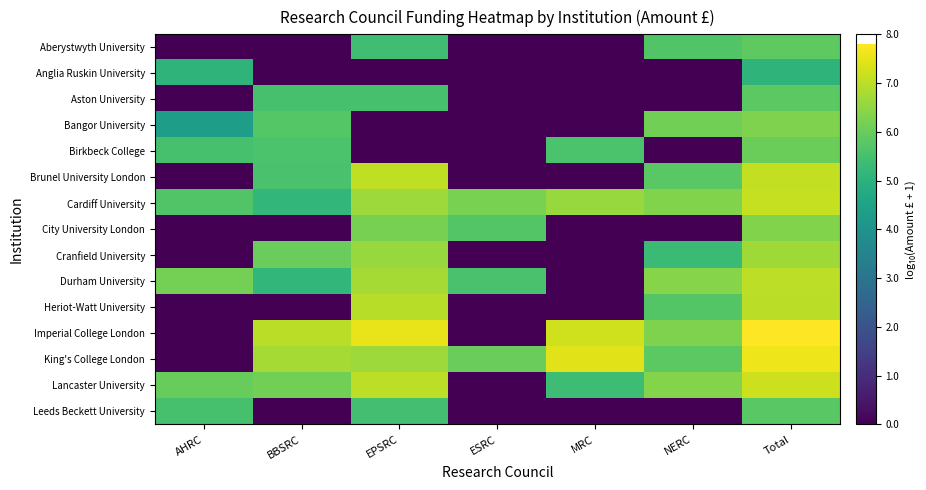

What is the greatest value displayed?

7.8